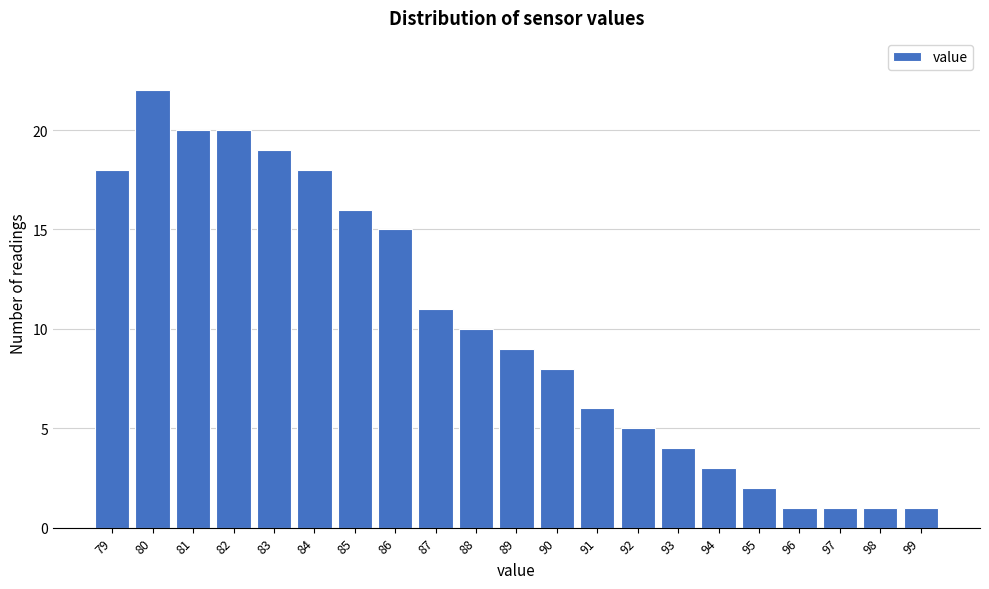

Reading left to right, what are all the values shown in this chart?

79=18	80=22	81=20	82=20	83=19	84=18	85=16	86=15	87=11	88=10	89=9	90=8	91=6	92=5	93=4	94=3	95=2	96=1	97=1	98=1	99=1